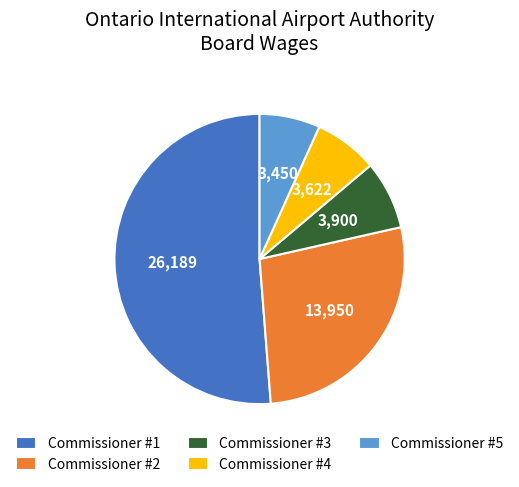

Approximately how many times larger is the value at Commissioner #4 compared to Commissioner #3?

0.9